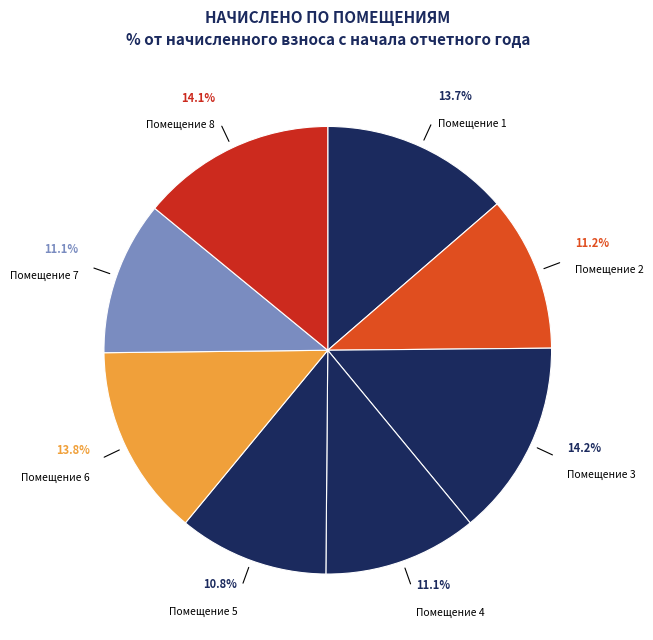

What percentage is NOT represented by Помещение 4?

88.9%